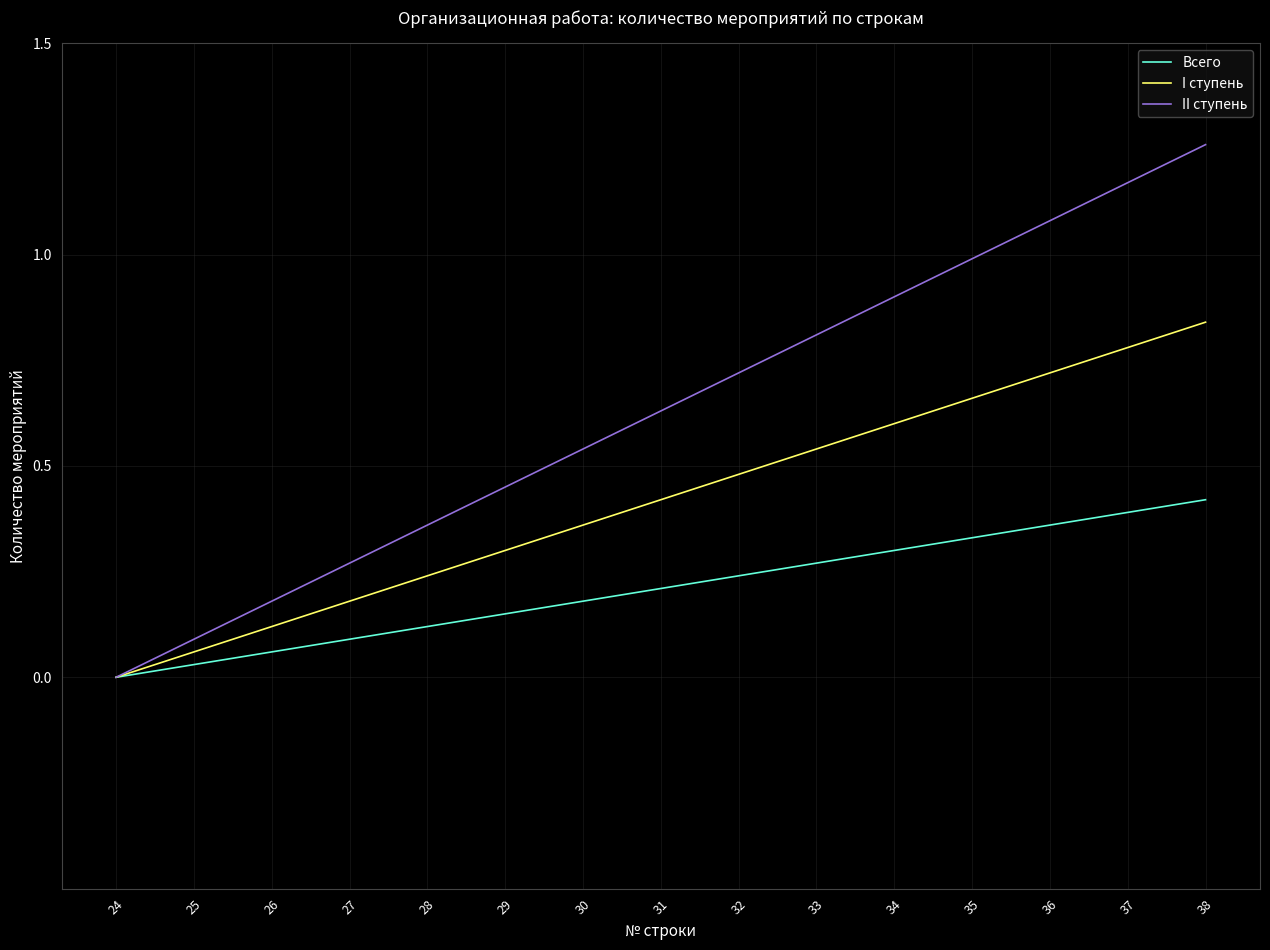

What is the sum of the II ступень values at 27 and 26?

0.5